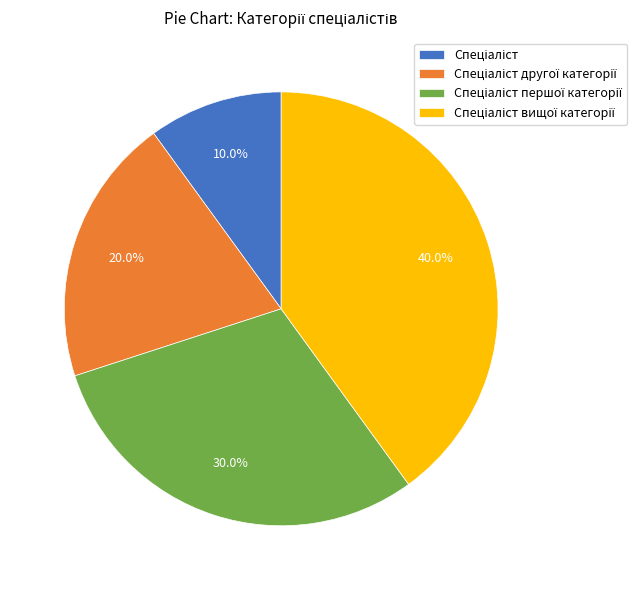

How many segments does this pie chart have?

4